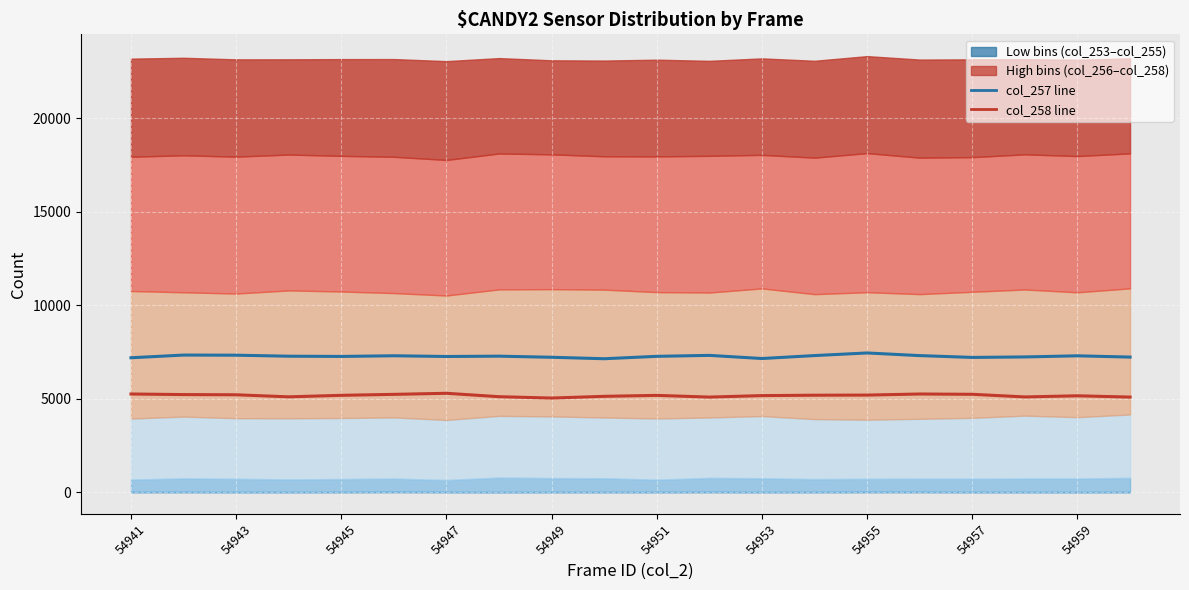

True or false: col_257 (line) has a value of 7181 at 54941.

True